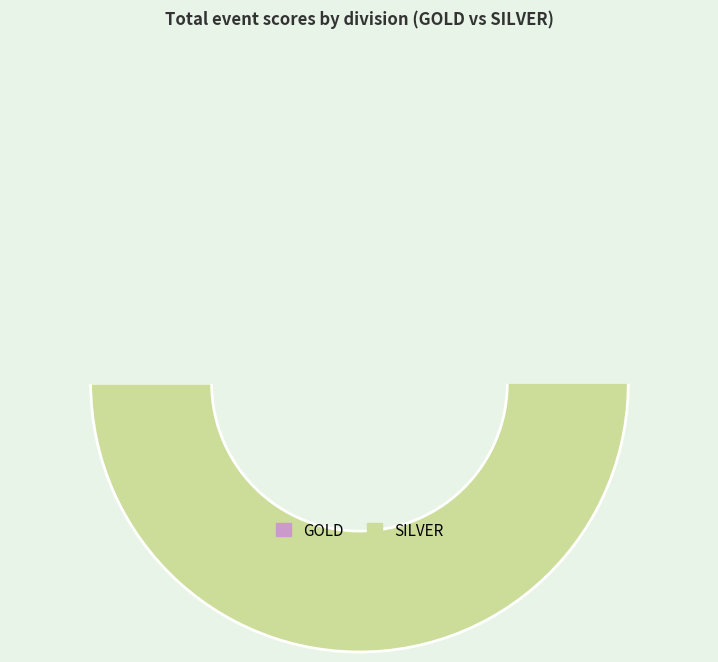

What is the change in value from GOLD to SILVER?

+6